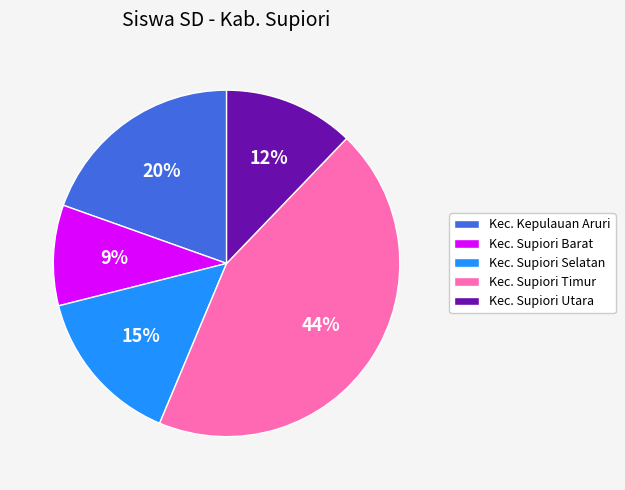

True or false: Kec. Kepulauan Aruri accounts for 5% of the total.

False